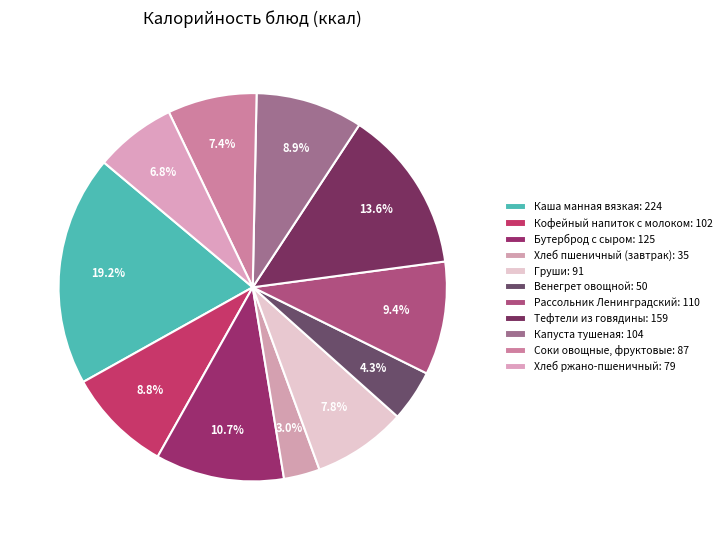

What percentage is NOT represented by Тефтели из говядины?

86.4%